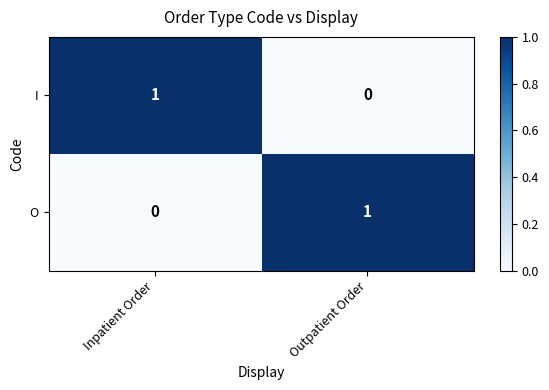

How many series are shown in this chart?

2